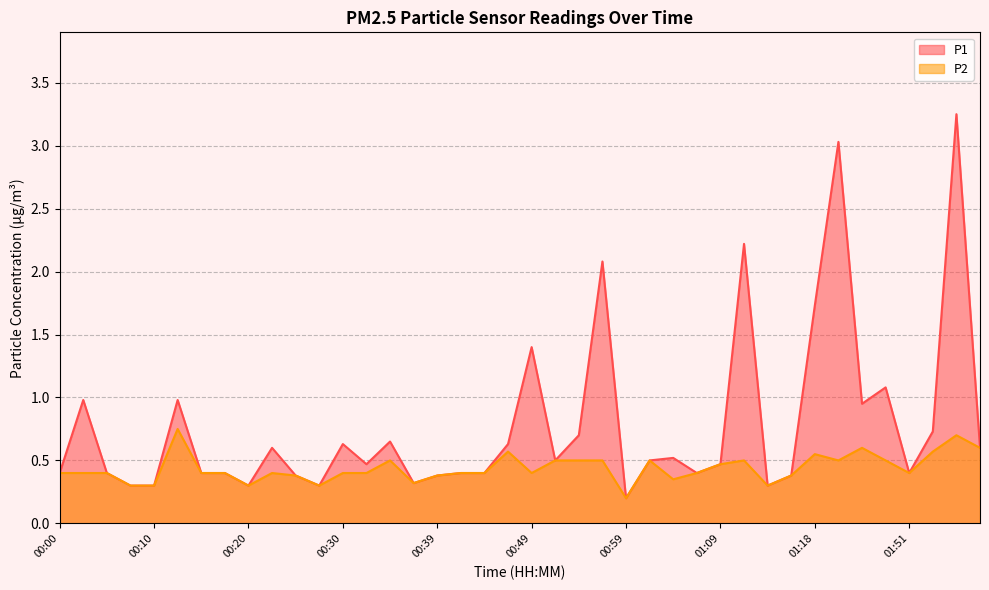

What is the lowest value of the P1 series?

0.2